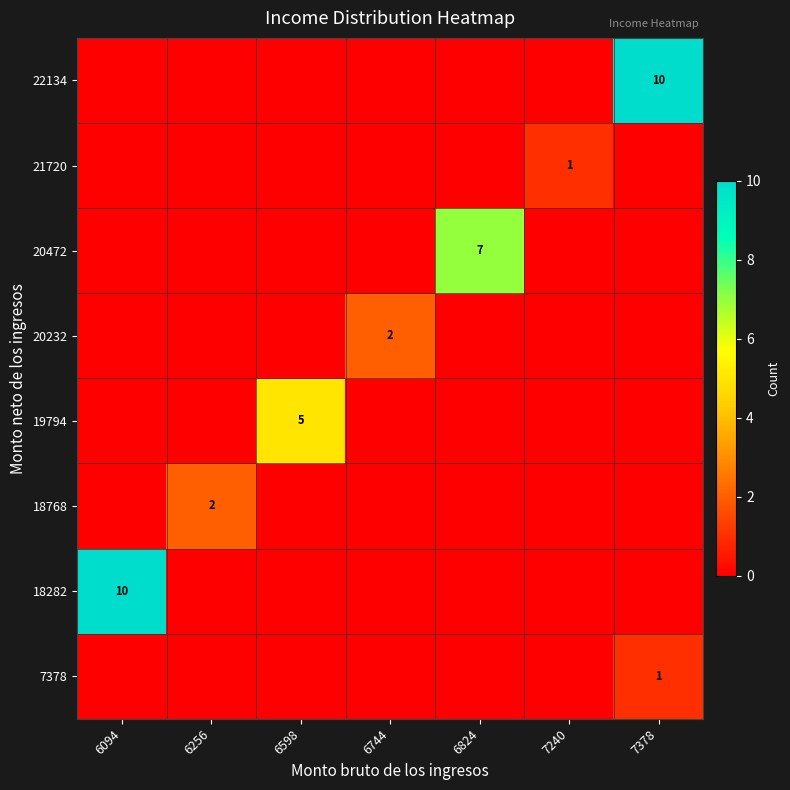

Is it true that 21720 equals 2 at 7240?

False